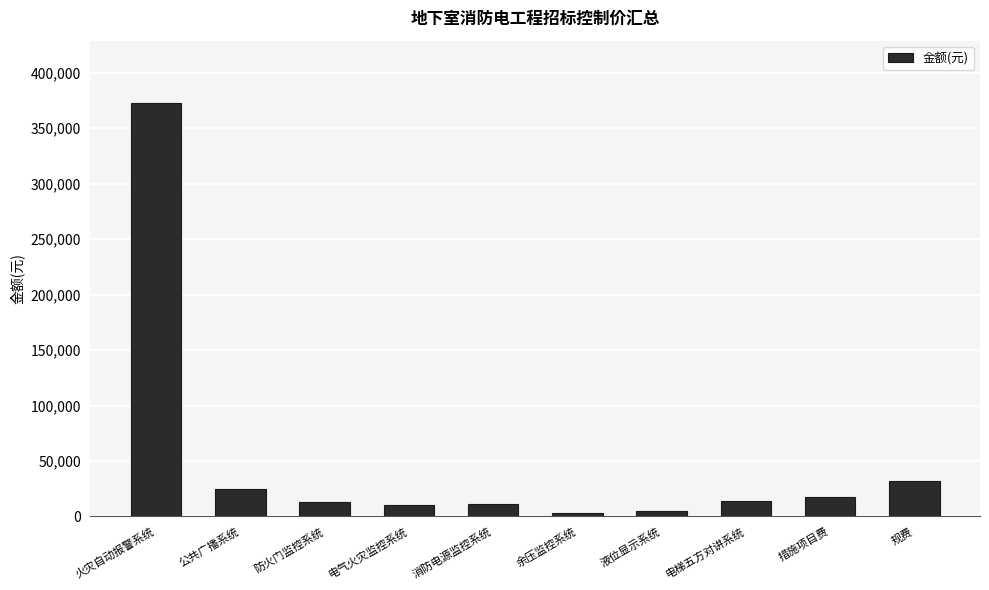

Which has a higher value, 电梯五方对讲系统 or 余压监控系统?

电梯五方对讲系统